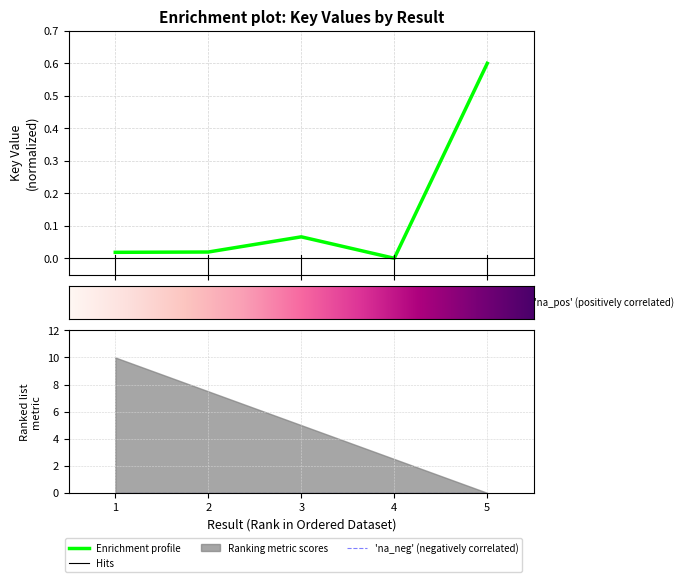

List the labels in order of value, smallest first.

4, 1, 2, 3, 5